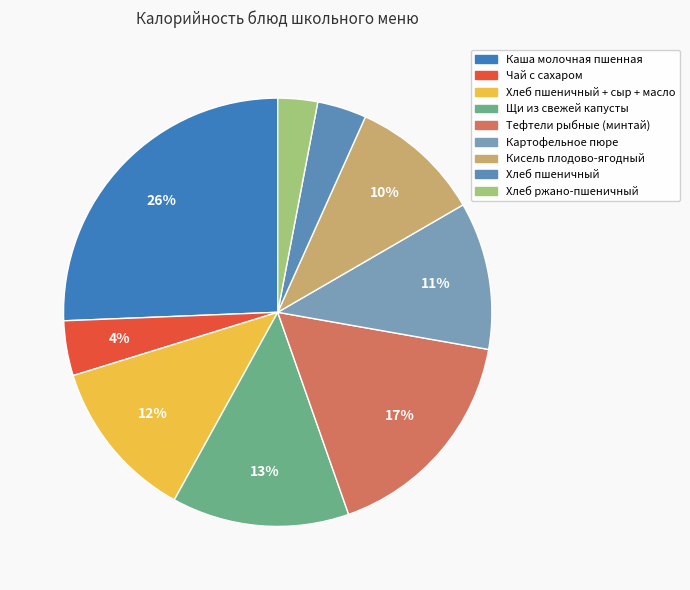

How many segments does this pie chart have?

9